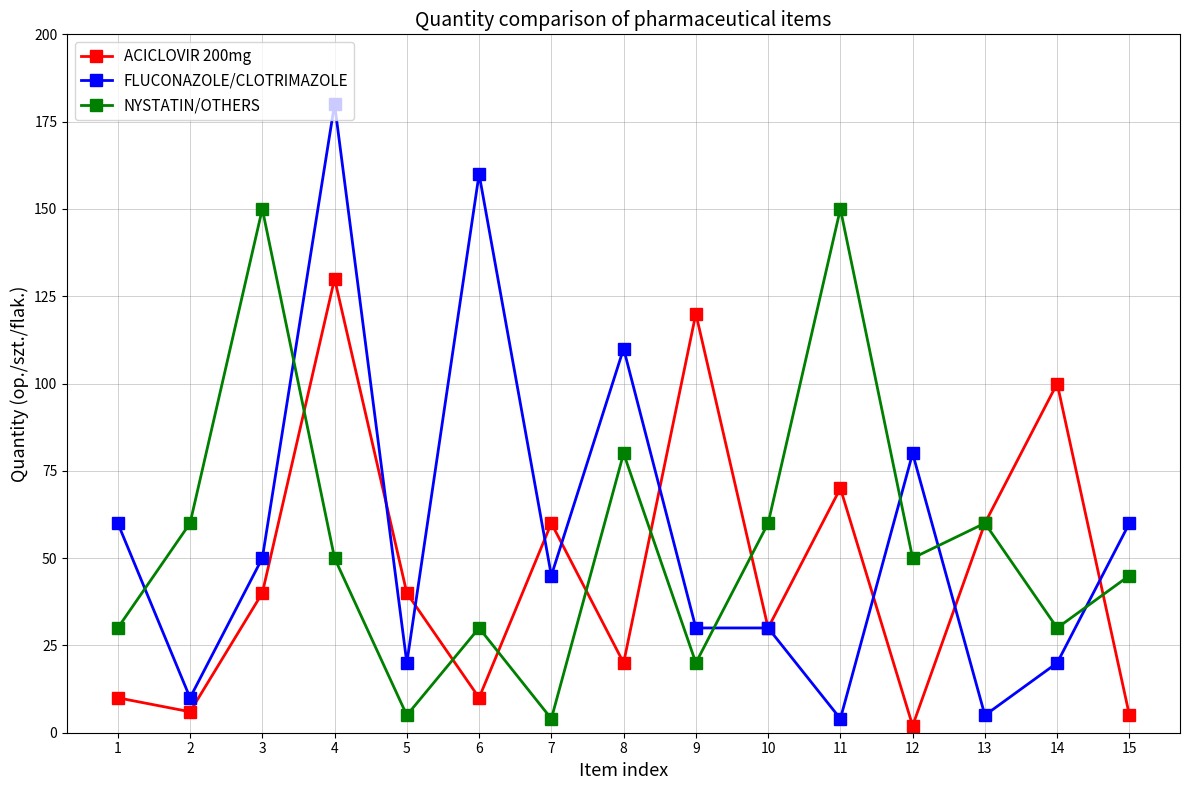

Which series has the widest spread of values?

FLUCONAZOLE/CLOTRIMAZOLE